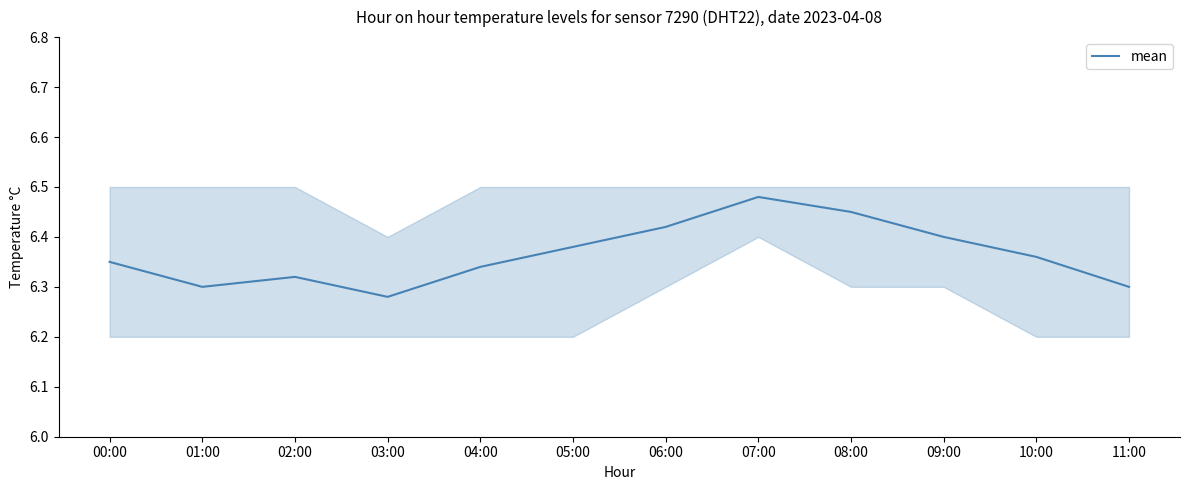

How many categories are shown in the chart?

12